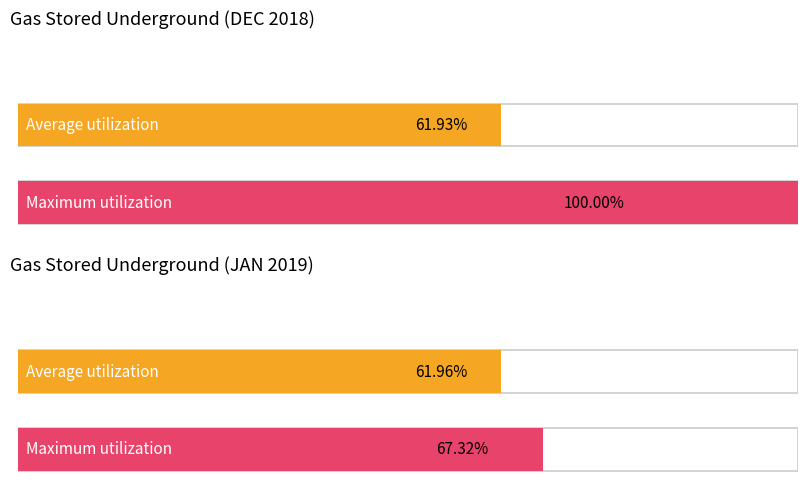

Which series has the widest spread of values?

Maximum utilization